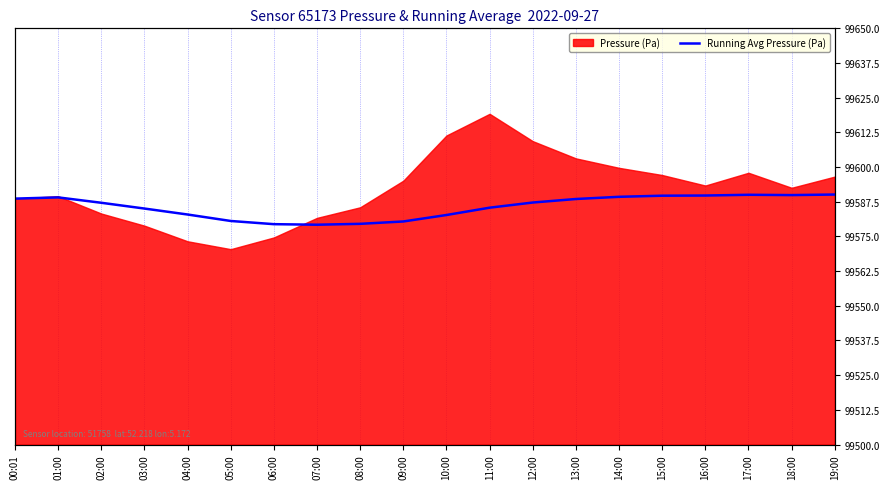

What is the sum of all values?

1991714.4